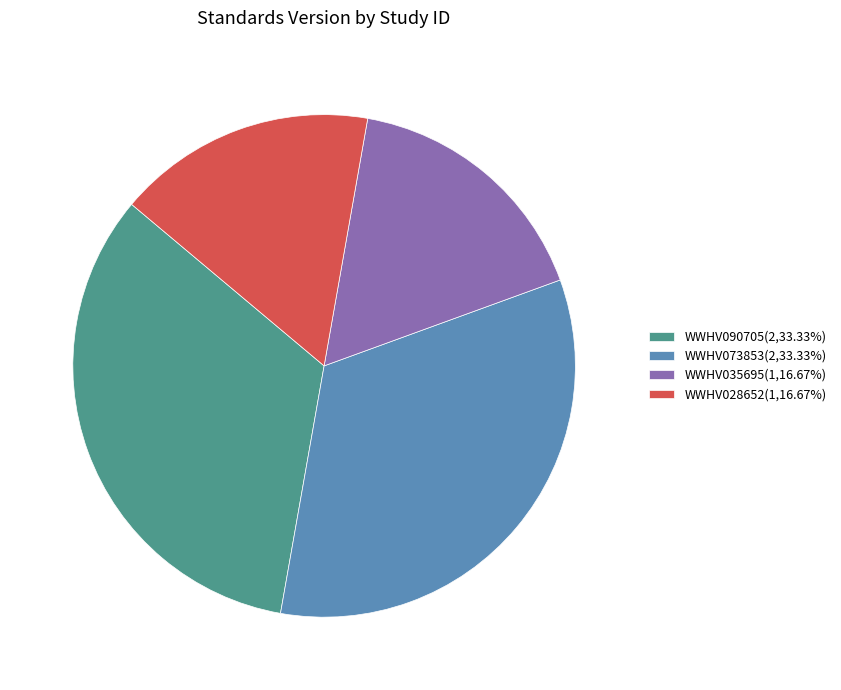

Does WWHV035695(1,16.67%) account for over 50% of the chart?

No